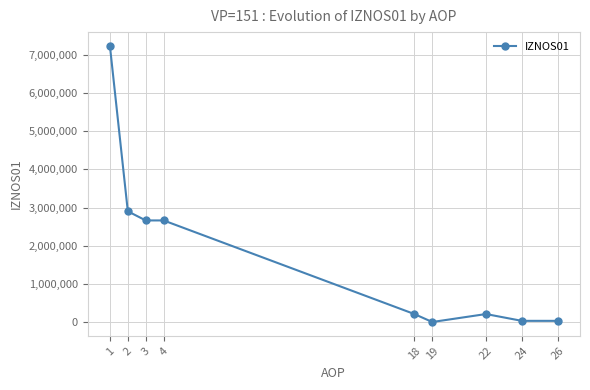

What is the maximum value shown in the chart?

7237276.6